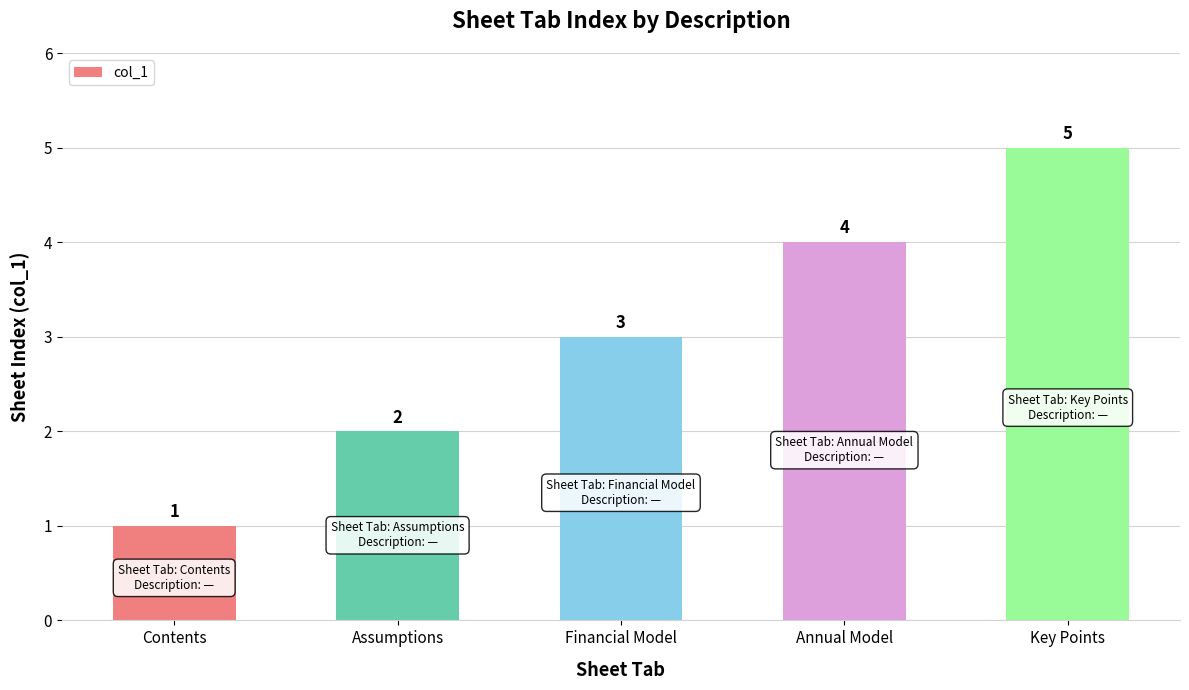

Reading right to left, list all the values displayed in this chart.

5	4	3	2	1